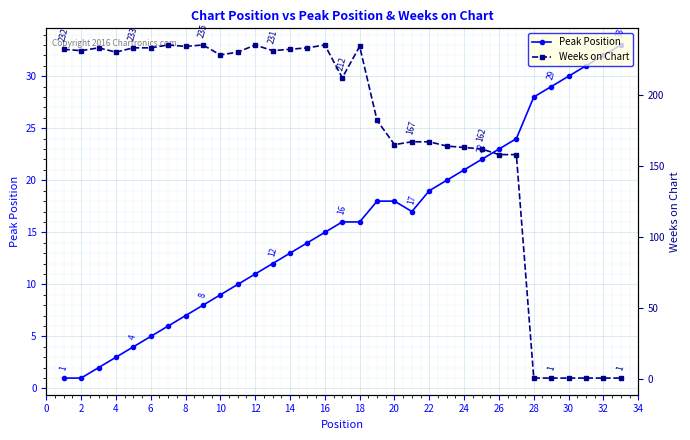

What is the maximum value for Weeks on Chart?

235